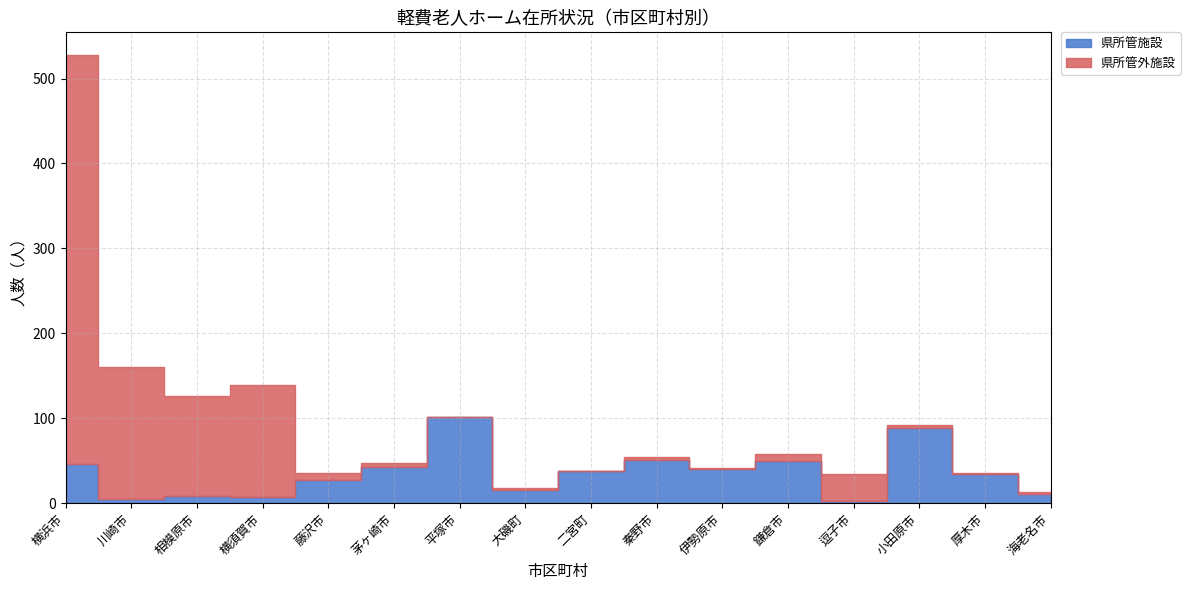

Between 川崎市 and 横須賀市, which is larger?

横須賀市